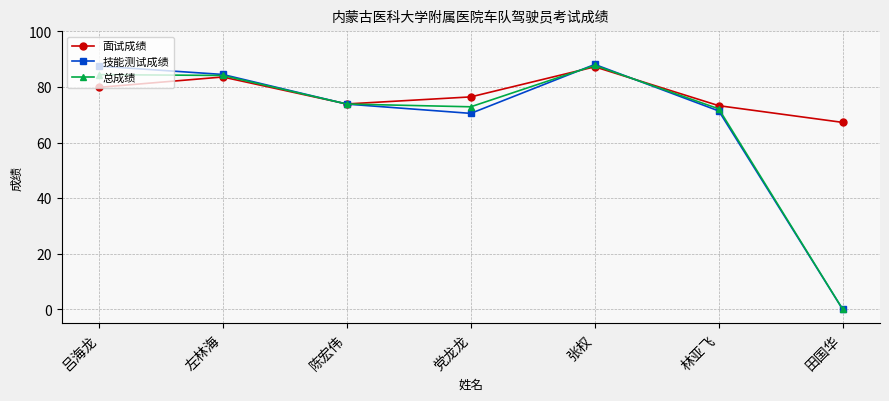

Which series has the largest total across all categories?

面试成绩